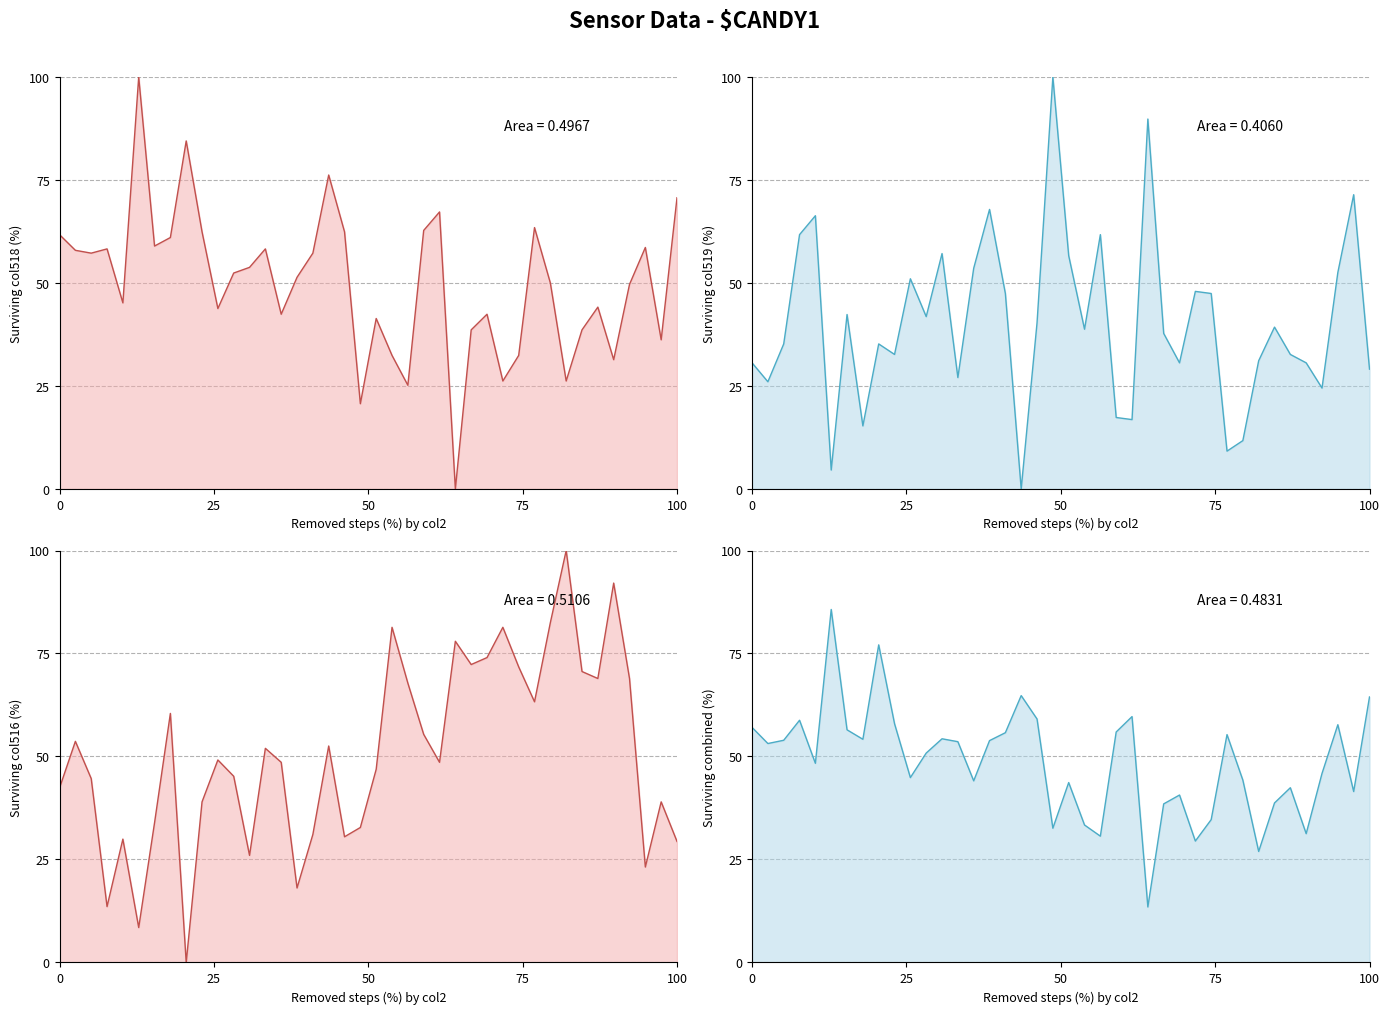

True or false: col518+col519 blend and col516 (normalized) cross at least once.

True